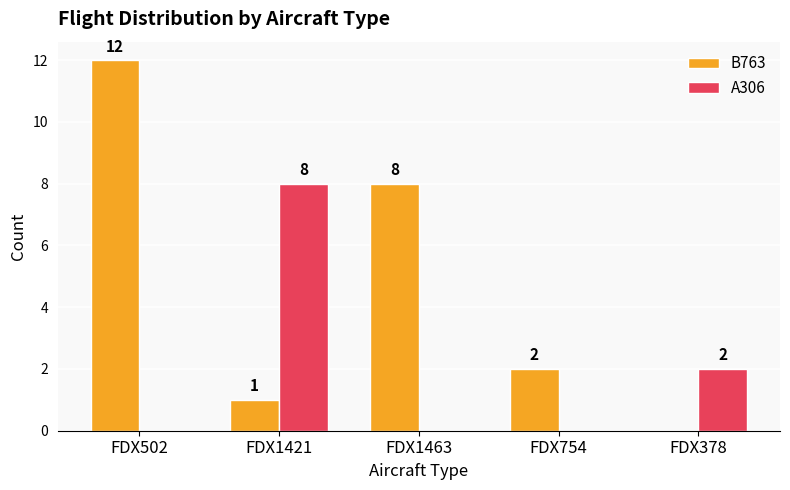

Where is B763 nearest to the value 6?

FDX1463